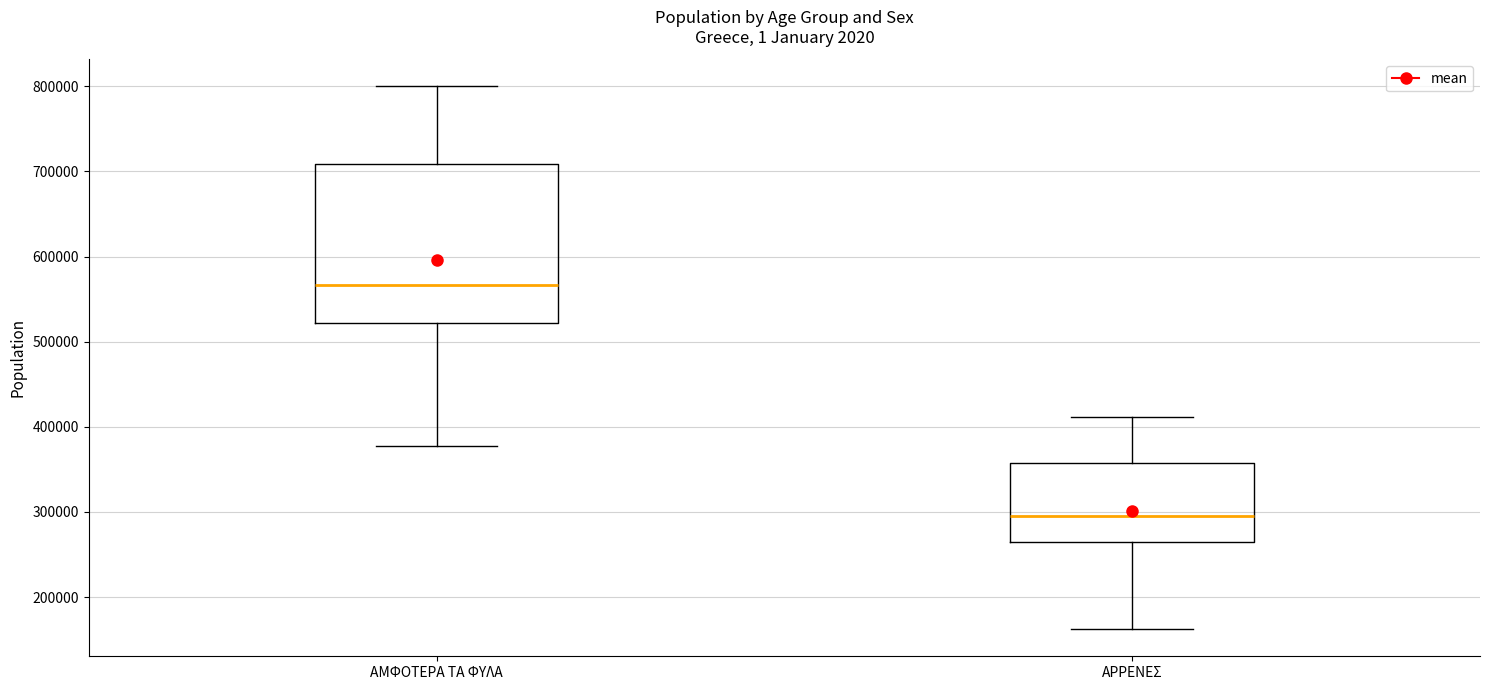

Which box is the tallest, from its lower edge to its upper edge?

ΑΜΦΟΤΕΡΑ ΤΑ ΦΥΛΑ